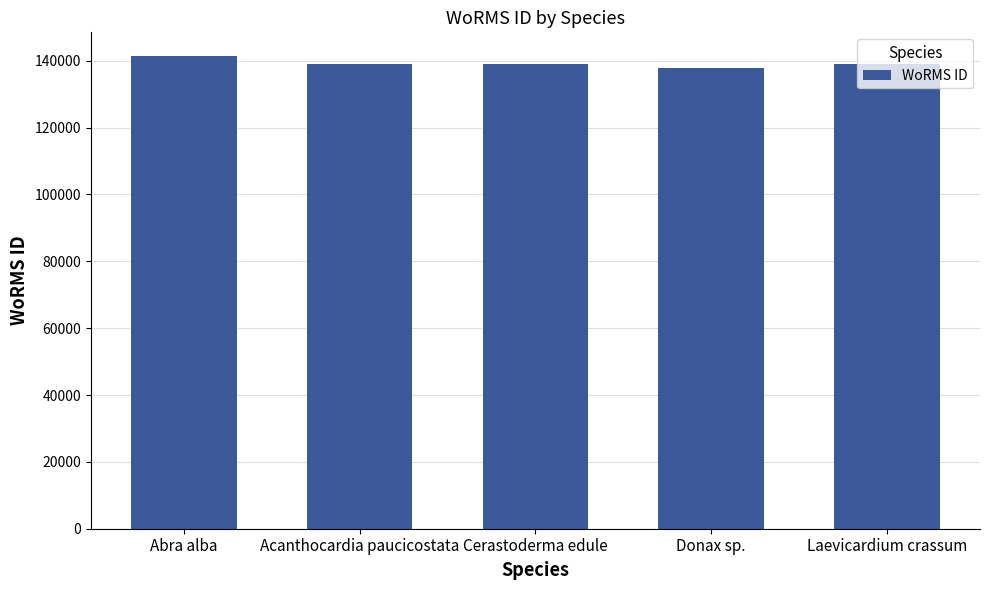

The value at Abra alba is 141433. True or false?

True